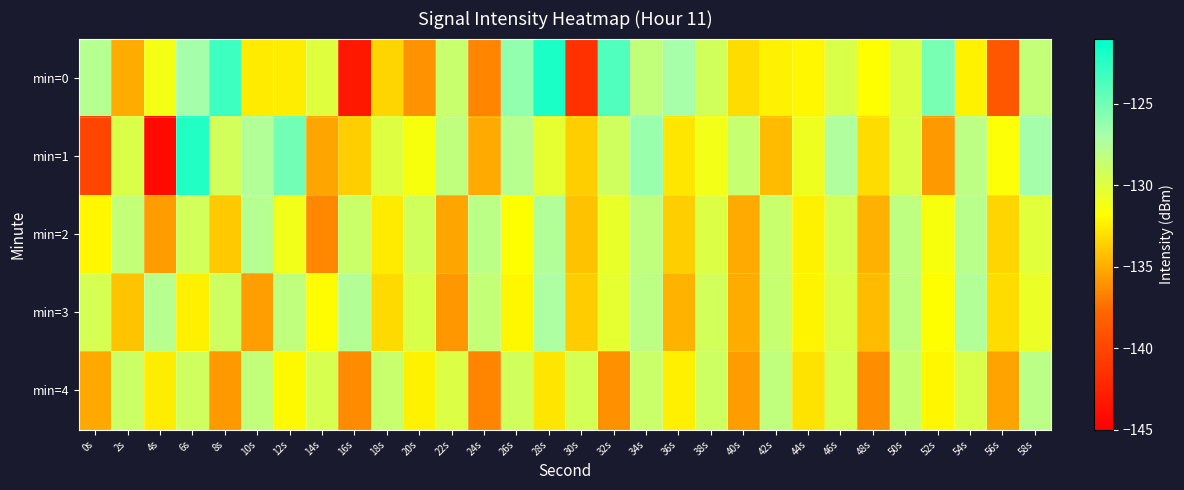

List the series in order of their peak value, lowest first.

min=4, min=2, min=3, min=1, min=0